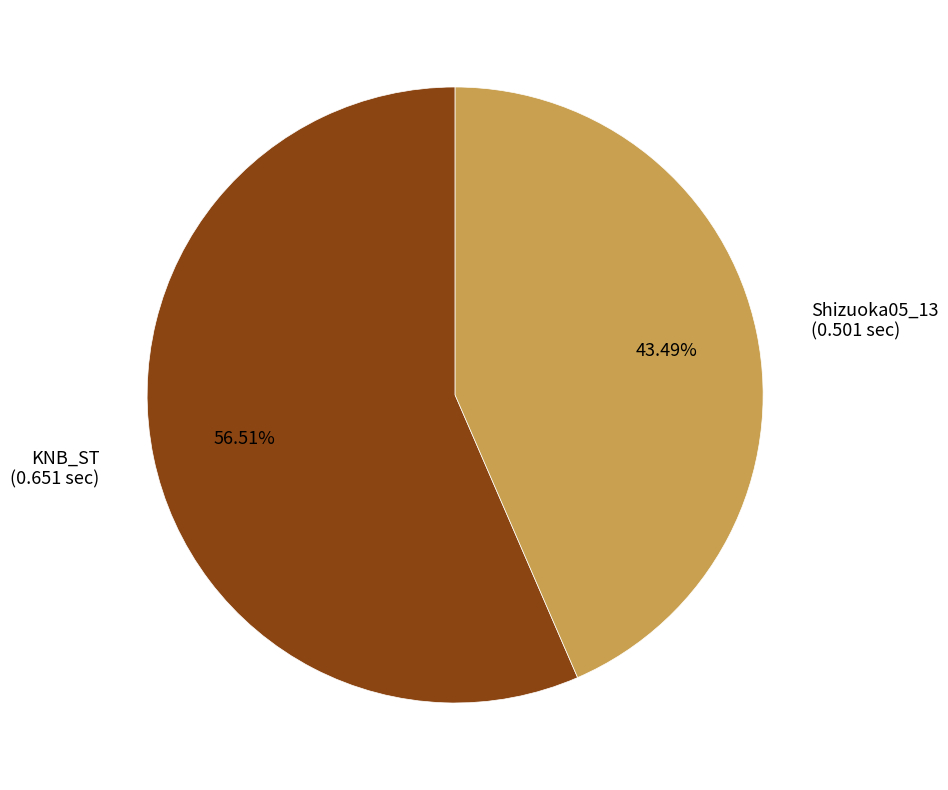

Is KNB_ST the majority of the pie?

Yes